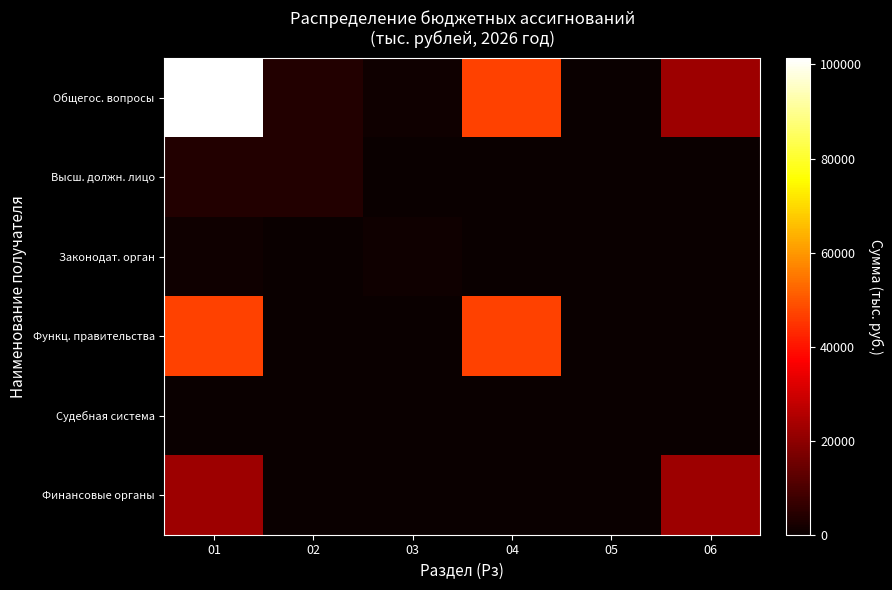

Reading left to right, list all the values displayed in this chart.

Общегос. вопросы: 01=101352.4	02=3817.2	03=945.0	04=46936.3	05=0.0	06=22264.5
Высш. должн. лицо: 01=3817.2	02=3817.2	03=0.0	04=0.0	05=0.0	06=0.0
Законодат. орган: 01=945.0	02=0.0	03=945.0	04=0.0	05=0.0	06=0.0
Функц. правительства: 01=46936.3	02=0.0	03=0.0	04=46936.3	05=0.0	06=0.0
Судебная система: 01=0.0	02=0.0	03=0.0	04=0.0	05=0.0	06=0.0
Финансовые органы: 01=22264.5	02=0.0	03=0.0	04=0.0	05=0.0	06=22264.5